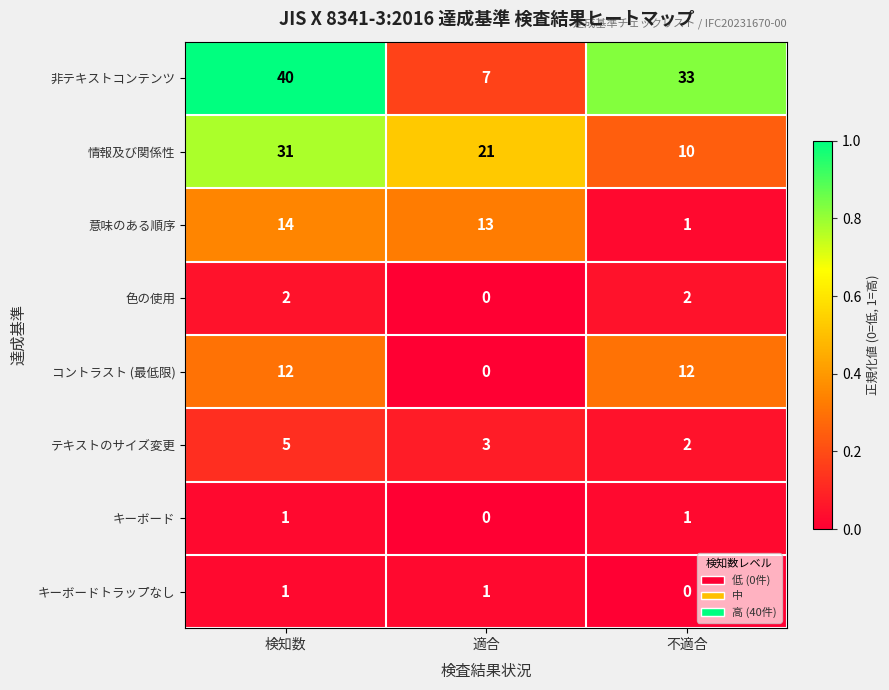

The value of テキストのサイズ変更 at 適合 is 3. True or false?

True